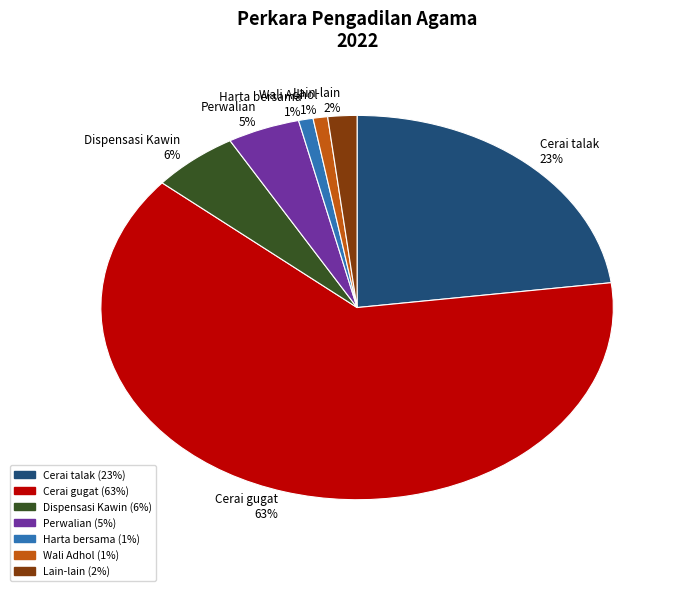

Does any single category account for the majority?

Yes